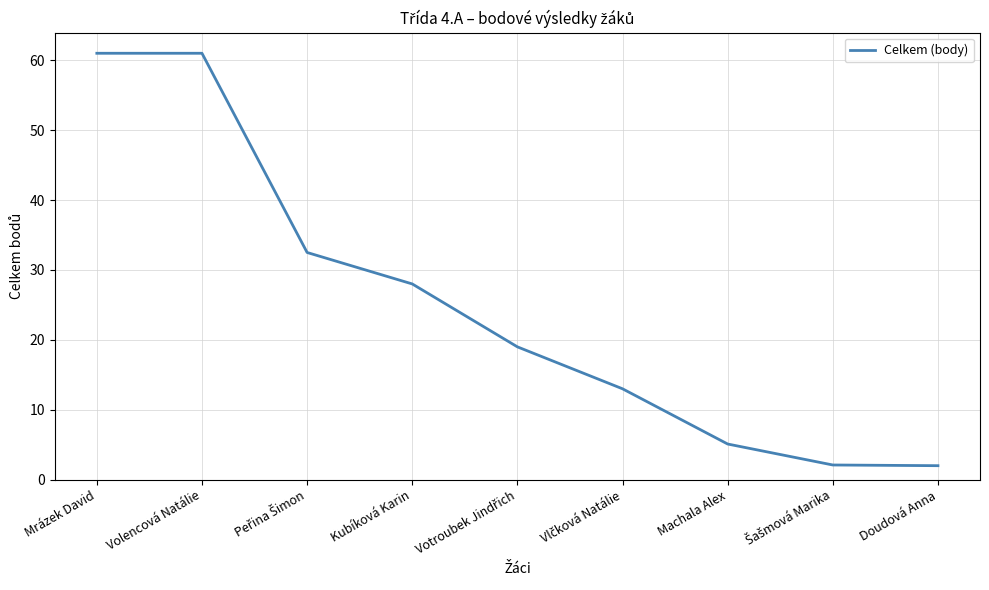

What is the difference between the maximum and minimum values?

59.0